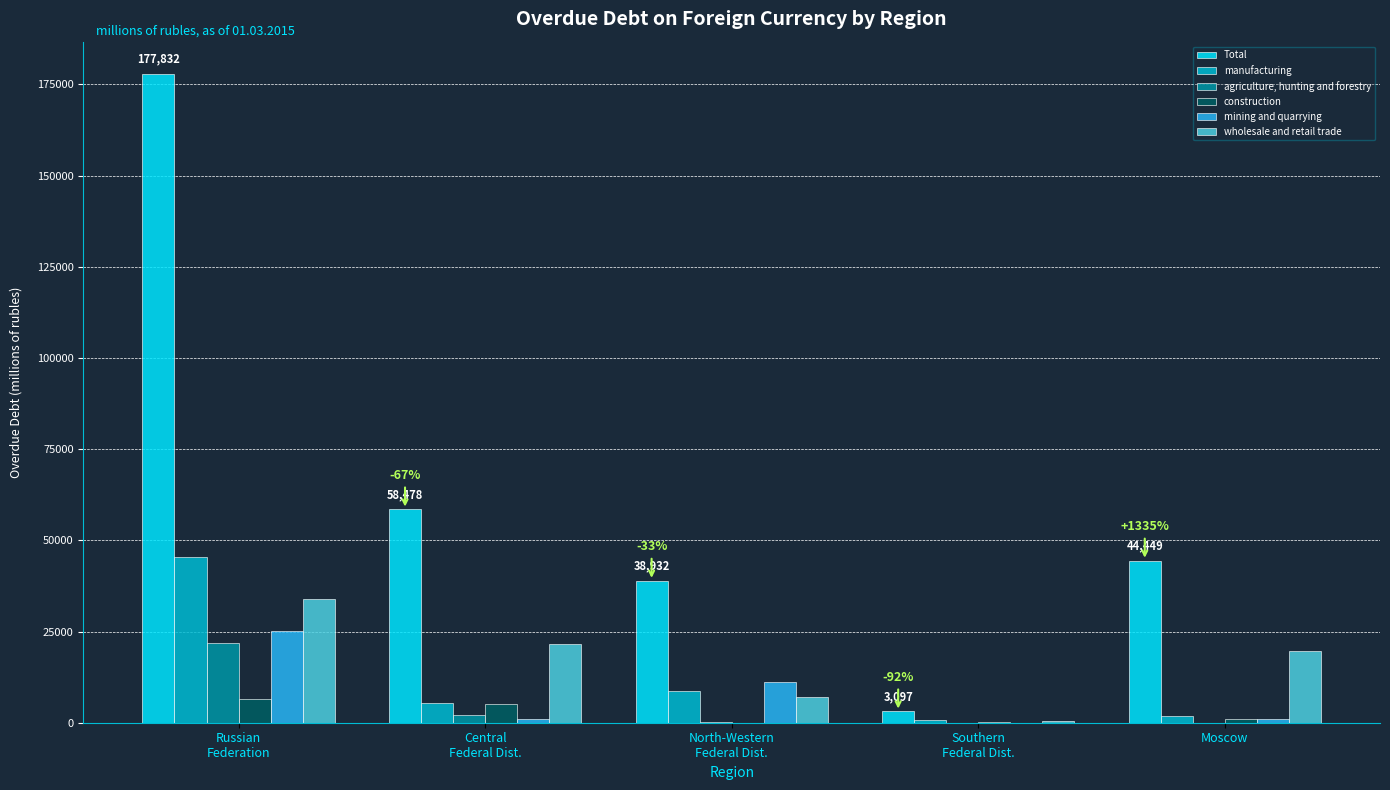

Are the bars grouped side by side (vs. stacked)?

Yes